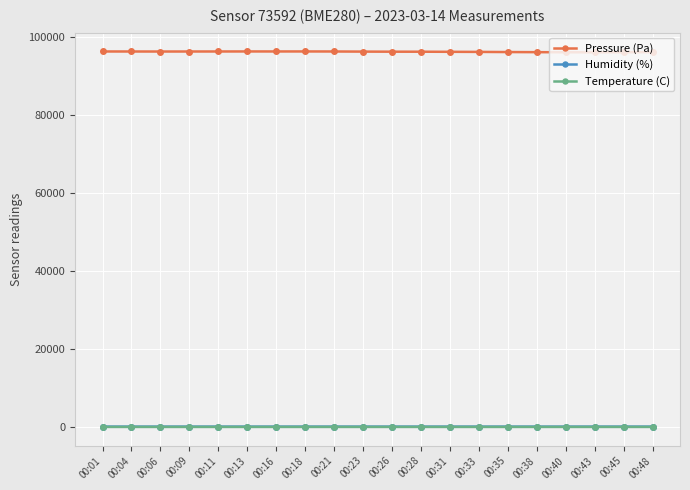

What is the value of the Pressure (Pa) point at the 6th from the left?

96309.0